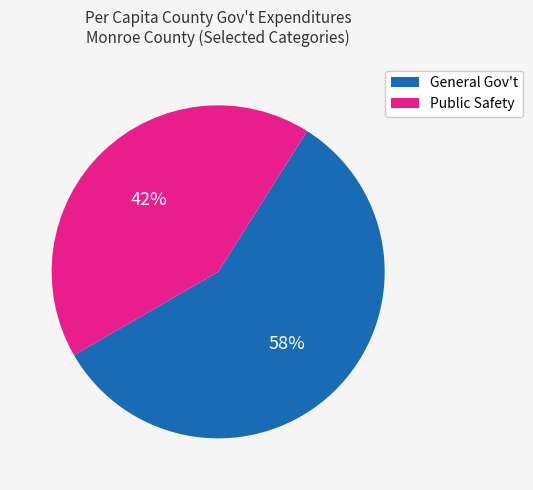

To the nearest percent, what is the average slice percentage?

50%